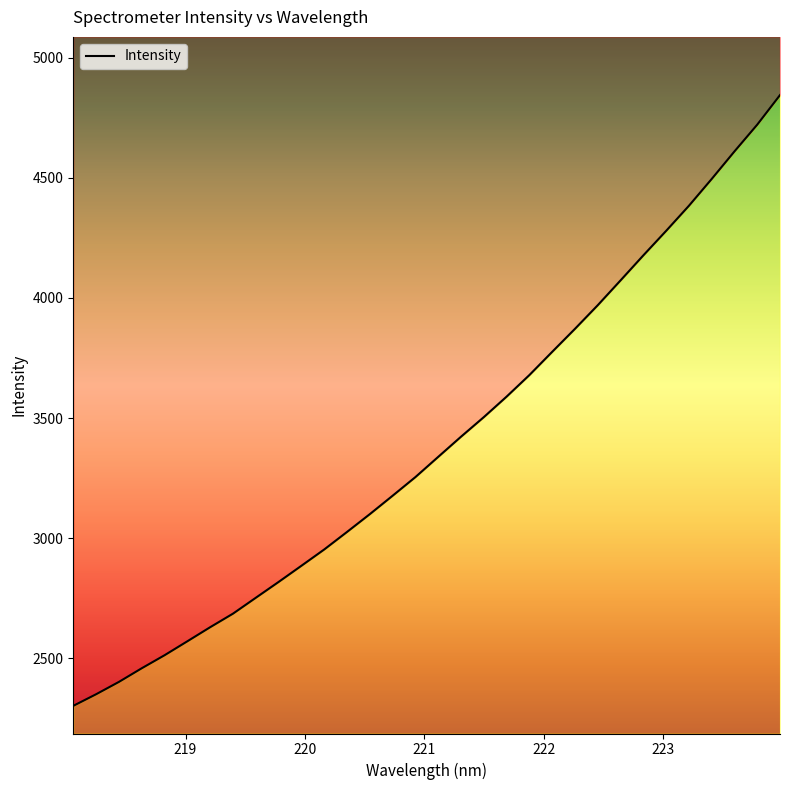

Rank the categories by value from lowest to highest.

218.0596, 218.2508, 218.442, 218.6332, 218.8244, 219.0156, 219.2067, 219.3979, 219.589, 219.7801, 219.9712, 220.1623, 220.3533, 220.5444, 220.7354, 220.9264, 221.1174, 221.3083, 221.4993, 221.6902, 221.8812, 222.0721, 222.263, 222.4538, 222.6447, 222.8355, 223.0264, 223.2172, 223.408, 223.5987, 223.7895, 223.9802